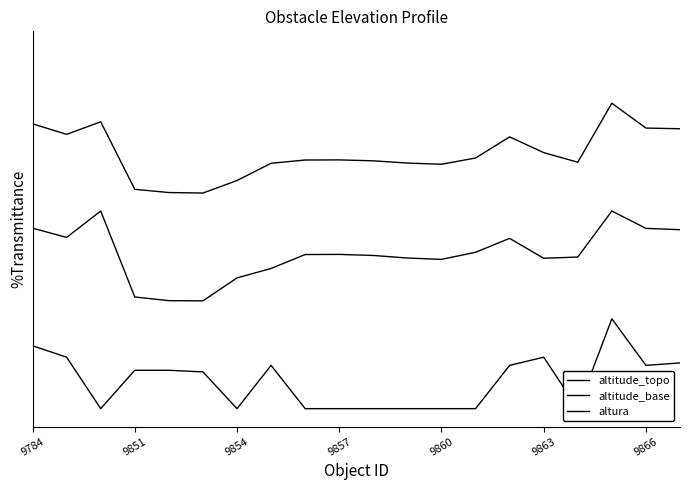

What is the average value of the altitude_topo series?

0.7